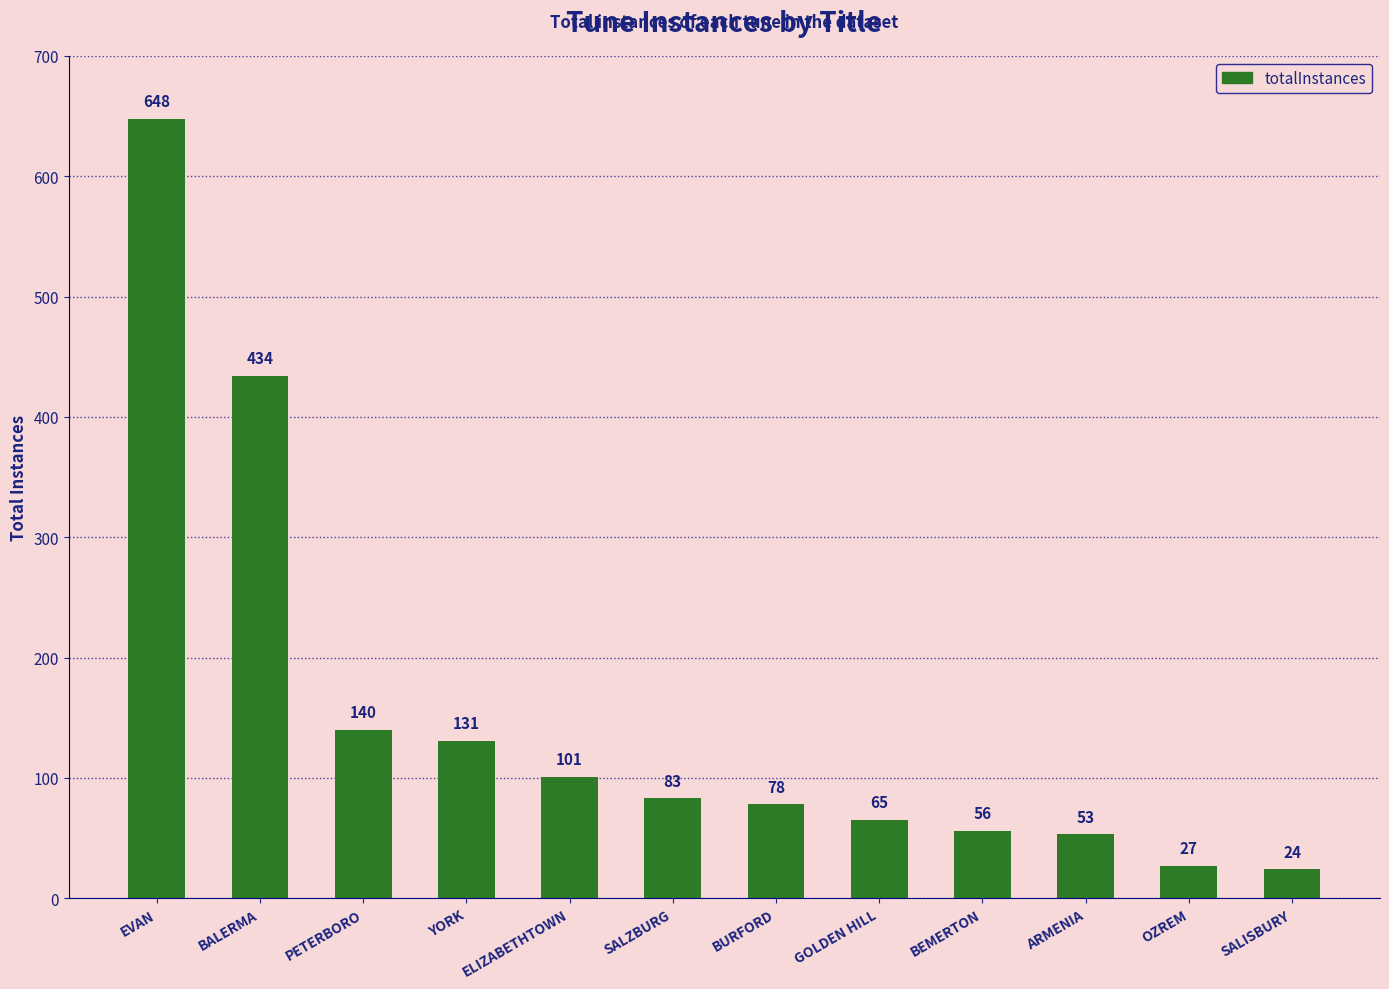

Rank the categories by value from highest to lowest.

EVAN, BALERMA, PETERBORO, YORK, ELIZABETHTOWN, SALZBURG, BURFORD, GOLDEN HILL, BEMERTON, ARMENIA, OZREM, SALISBURY